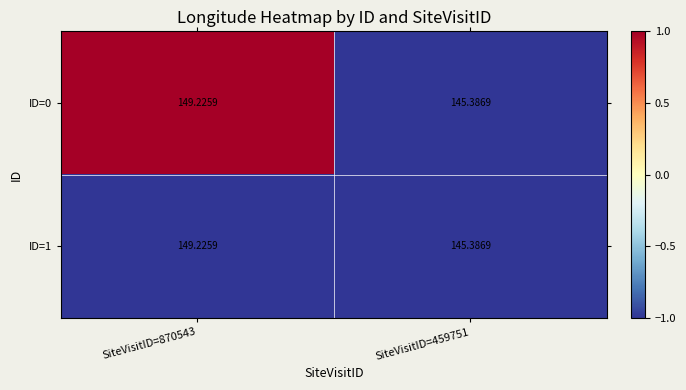

What is the greatest value displayed?

149.2